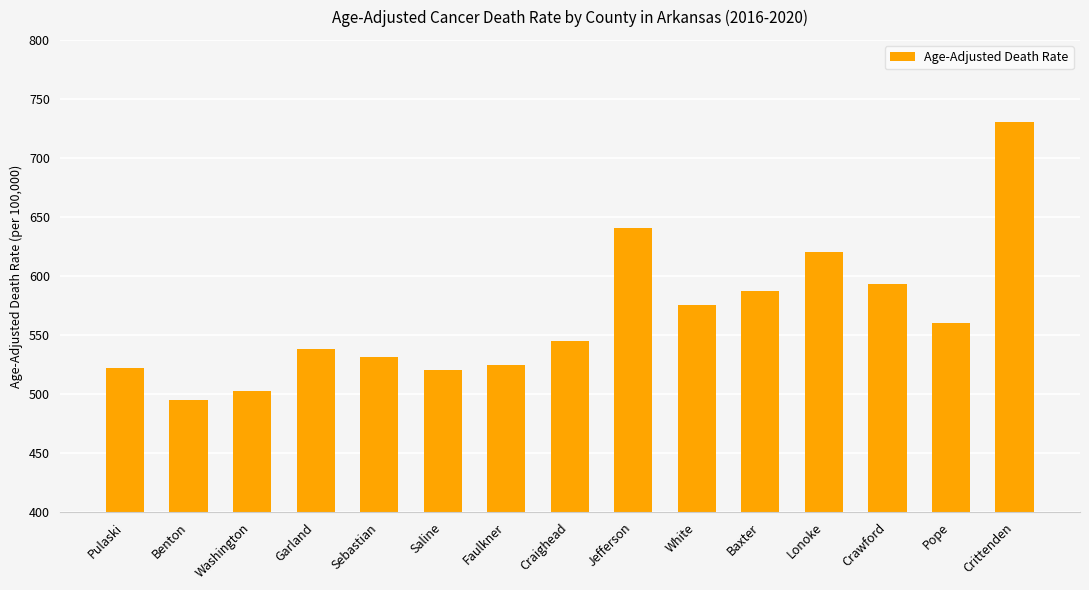

At which category does the chart reach its peak across all series?

Crittenden